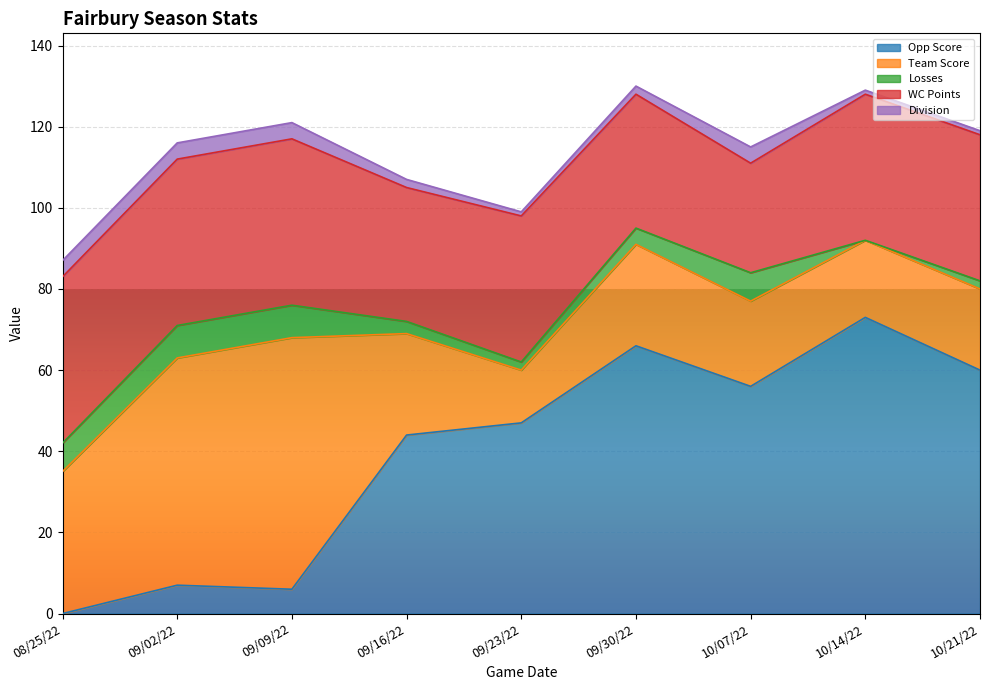

Between 09/02/22 and 10/14/22, which is larger?

10/14/22